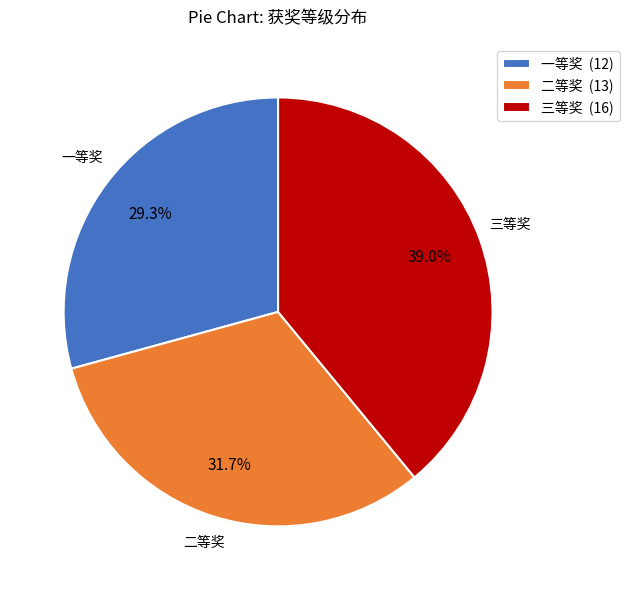

To the nearest percent, what portion does 一等奖 represent?

29%